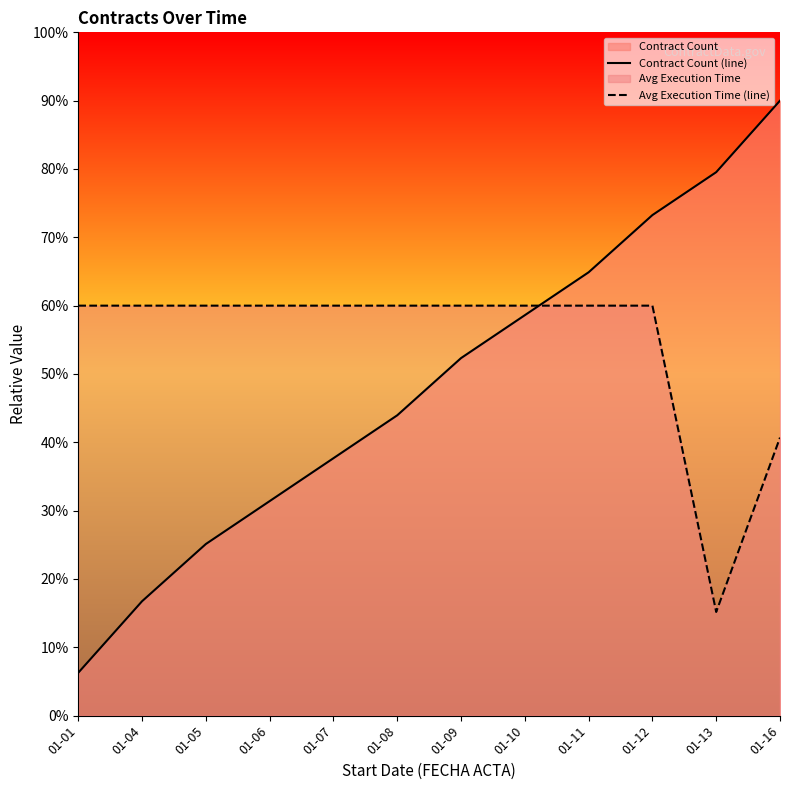

How many values in the Avg Execution Time (line) series are below 60?

2